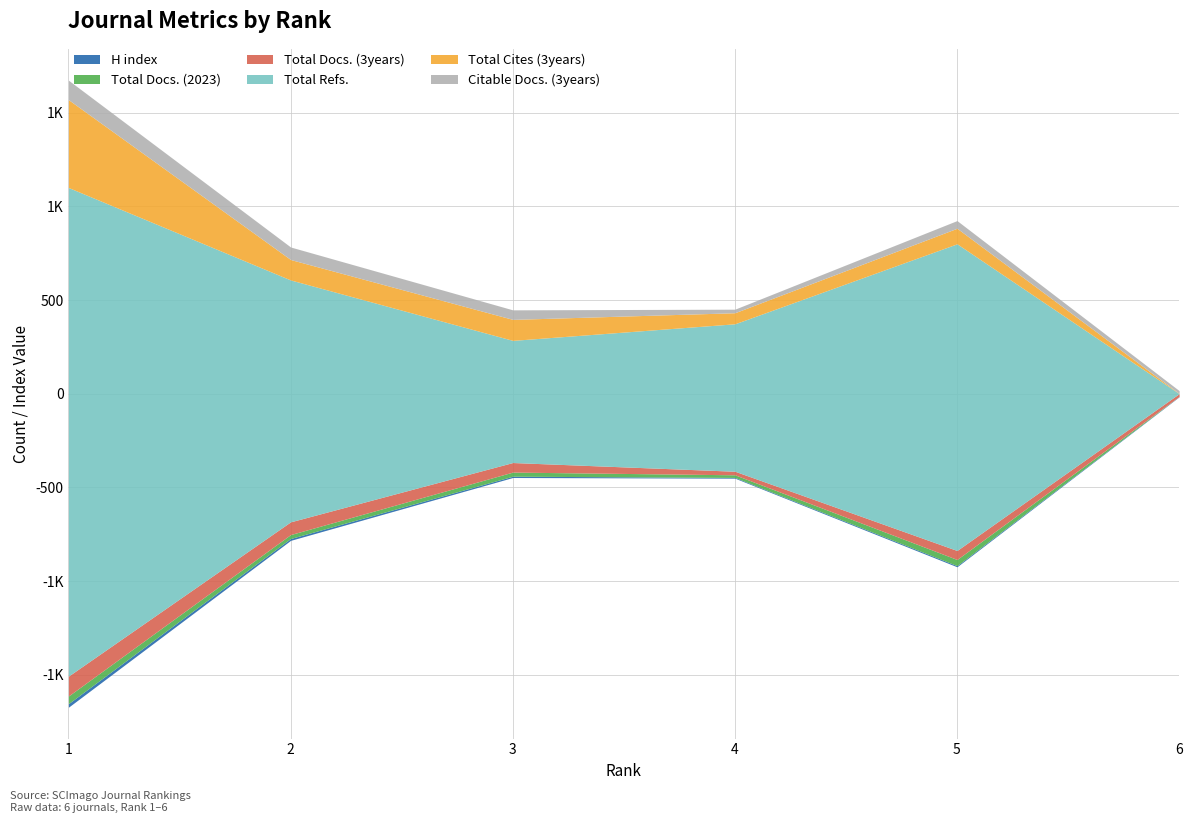

Reading right to left, extract all data points from this chart.

H index: 6=2	5=6	4=4	3=7	2=10	1=19
Total Docs. (2023): 6=0	5=33	4=14	3=22	2=21	1=41
Total Docs. (3years): 6=15	5=48	4=19	3=51	2=68	1=106
Total Refs.: 6=0	5=1637	4=787	3=652	2=1291	1=2608
Total Cites (3years): 6=1	5=83	4=59	3=112	2=109	1=469
Citable Docs. (3years): 6=15	5=41	4=19	3=51	2=67	1=104